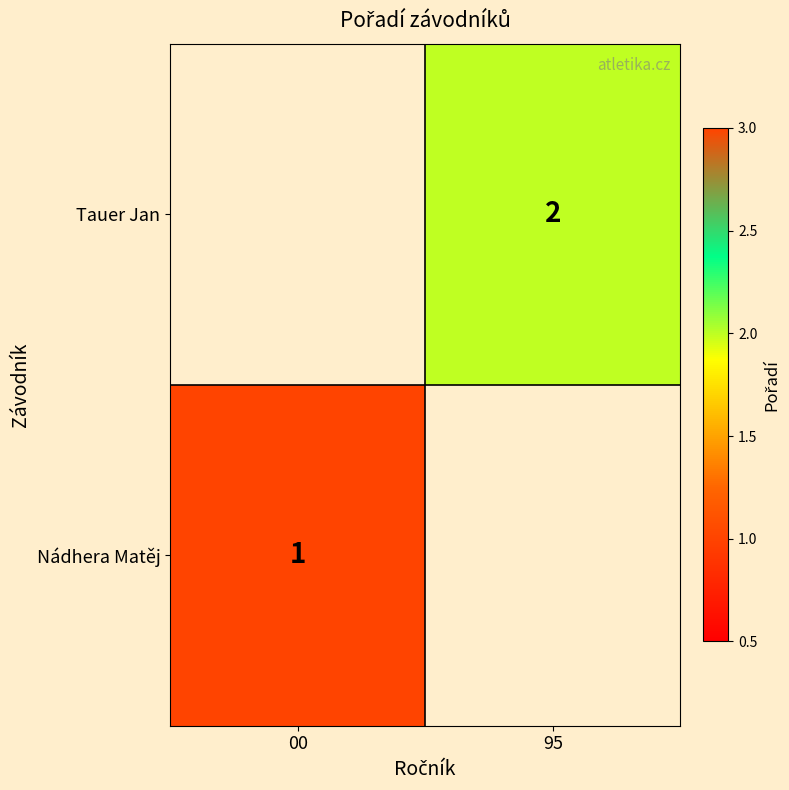

True or false: Nádhera Matěj has a value of 2 at 00.

False